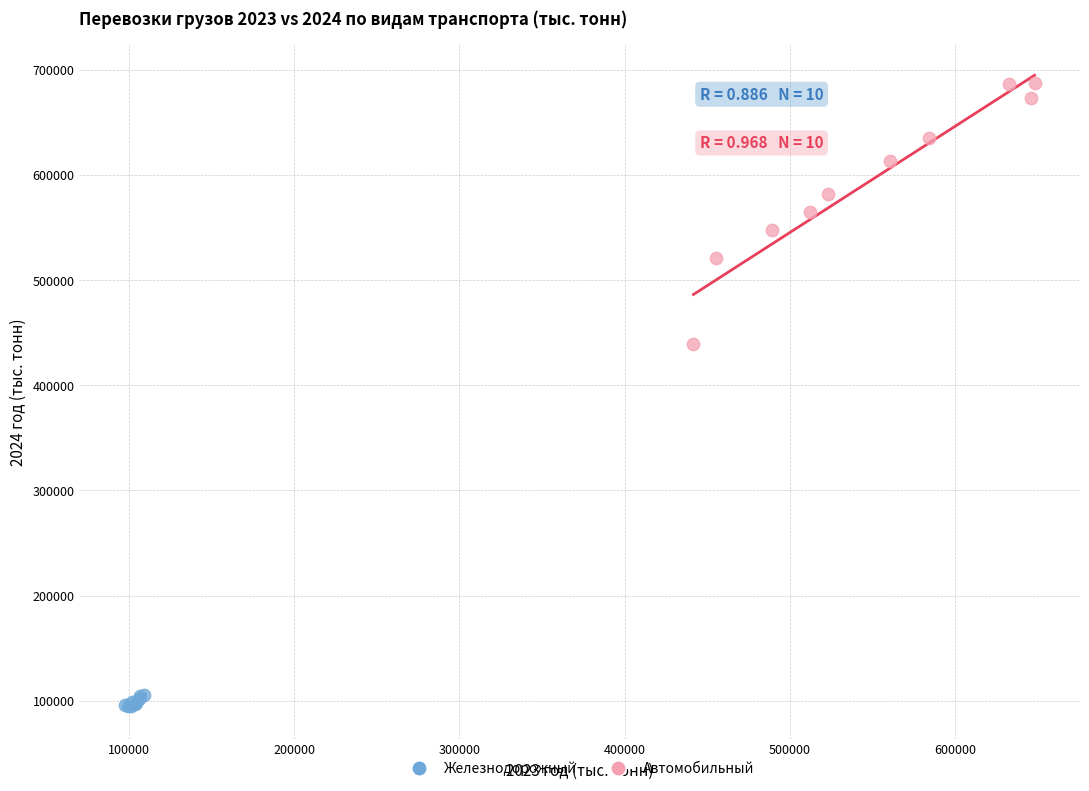

What are all the series names shown in the legend?

Железнодорожный, Автомобильный